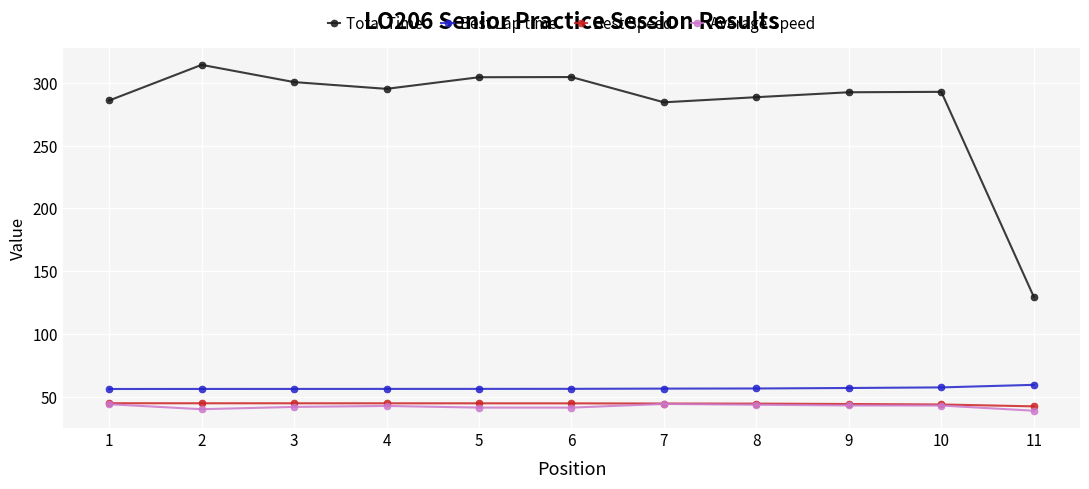

How many data points in Total Time are less than 292?

4